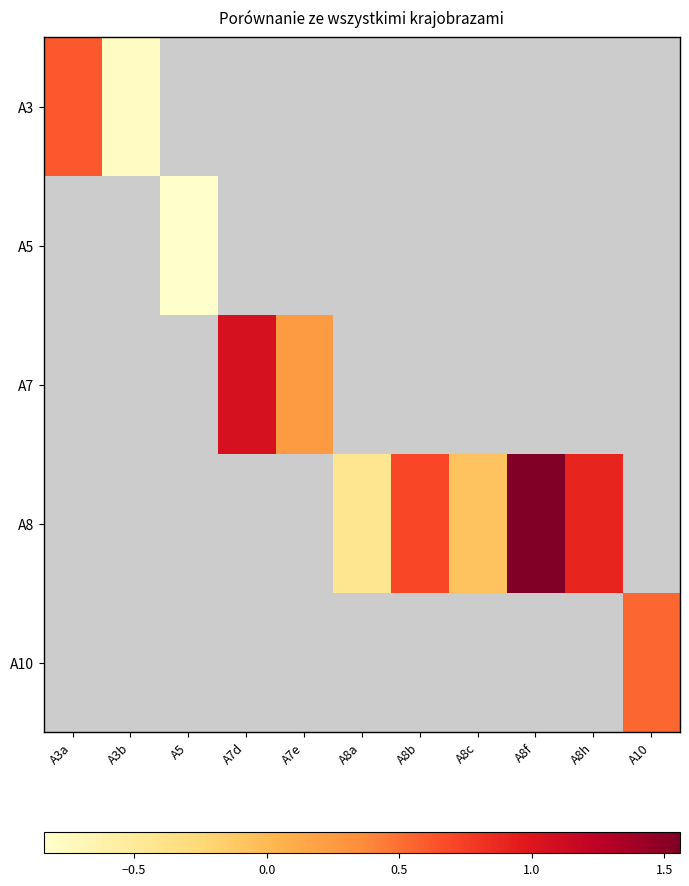

How many values in A8 are below zero?

2